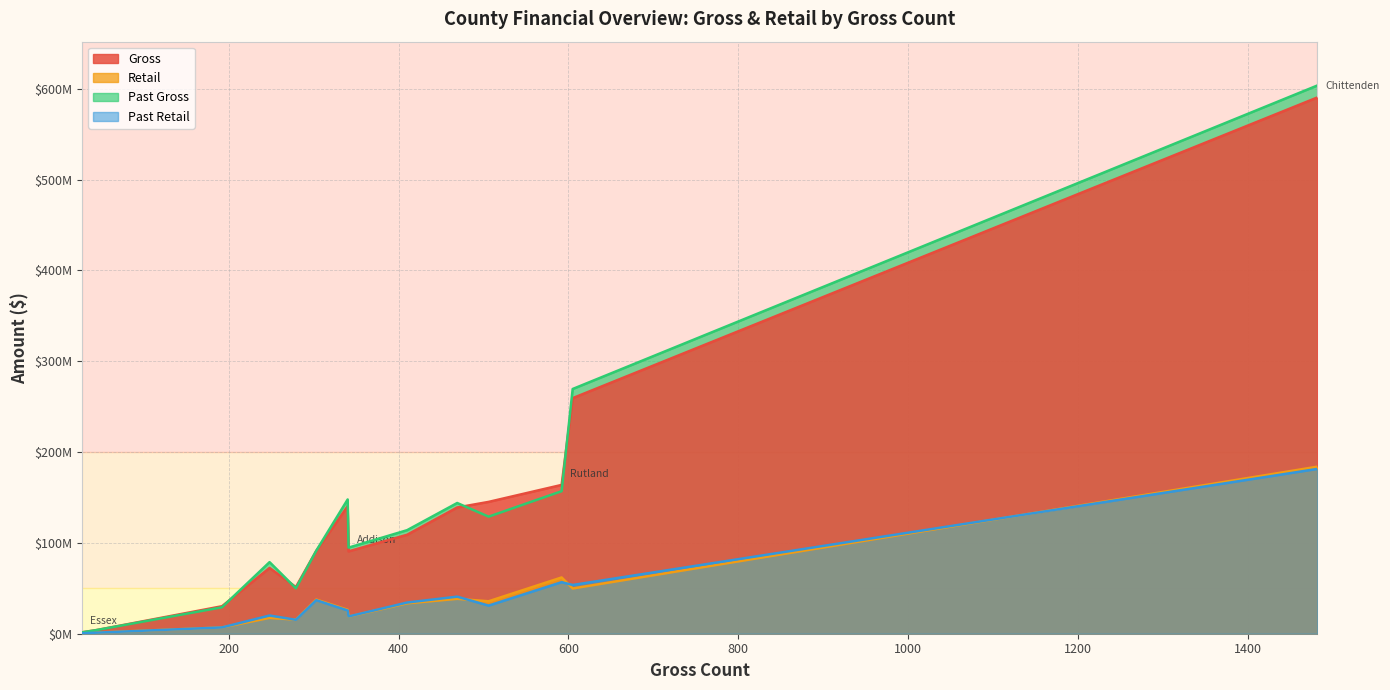

What is the minimum value for Past Gross?

1525351.3